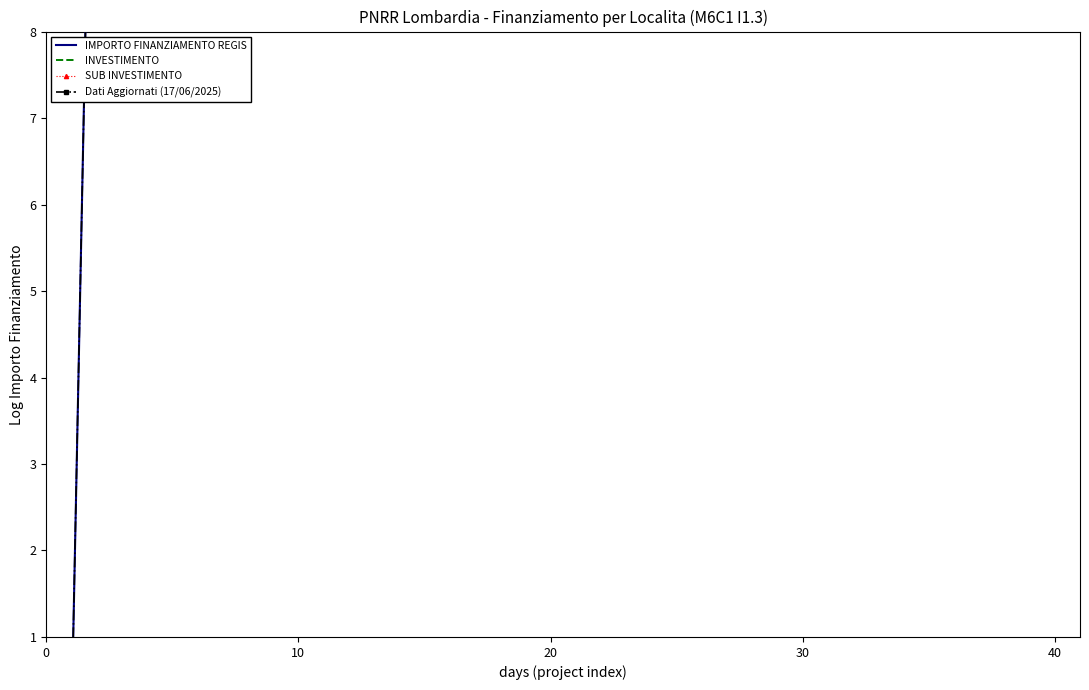

After their last crossing, which series has the higher values: SUB INVESTIMENTO or IMPORTO FINANZIAMENTO REGIS?

IMPORTO FINANZIAMENTO REGIS